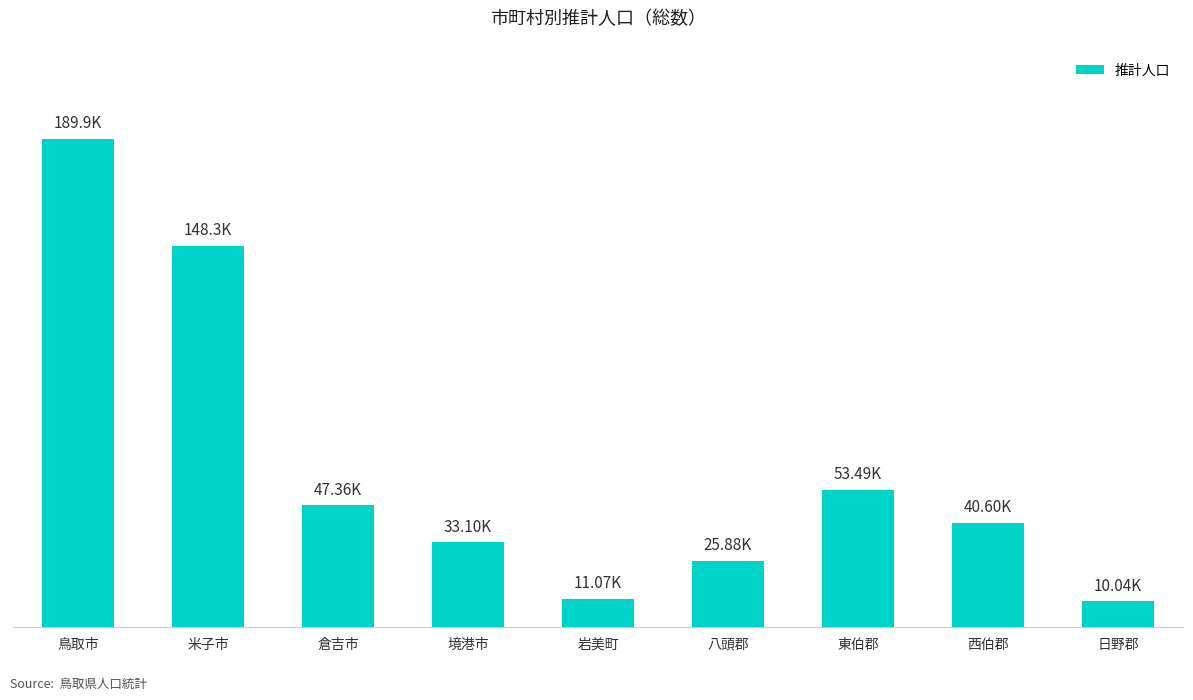

What is the sum of all values?

559701